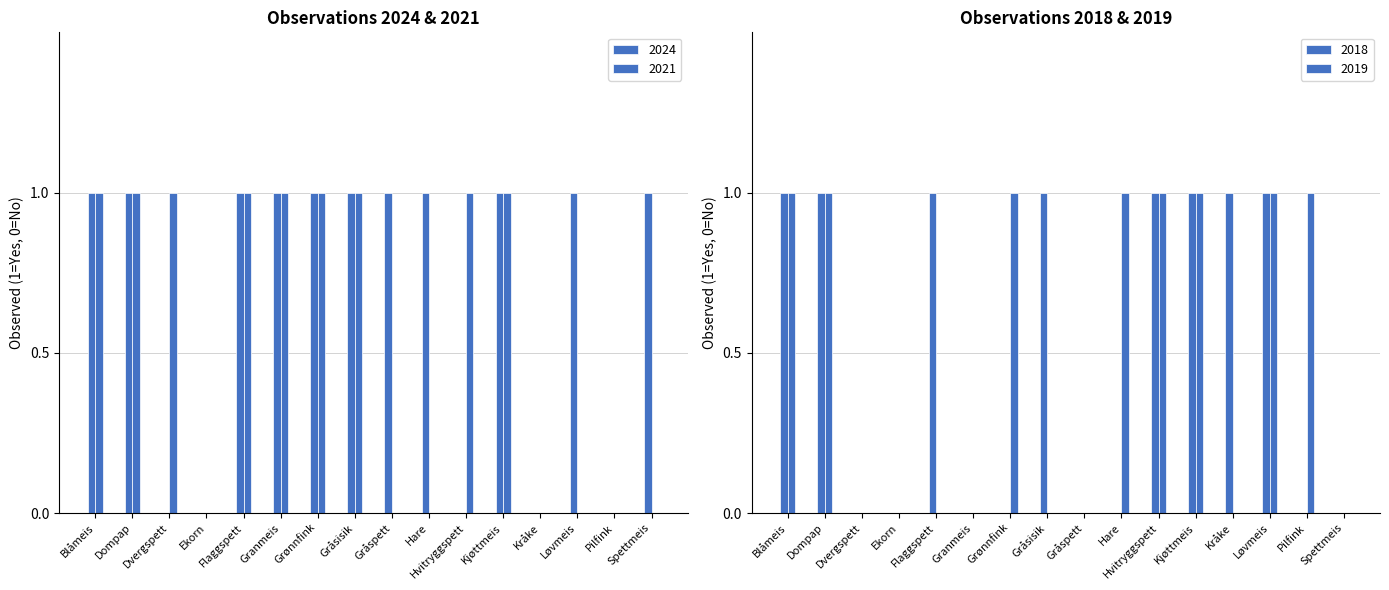

The 2018 series shows 1 at Blåmeis. True or false?

True